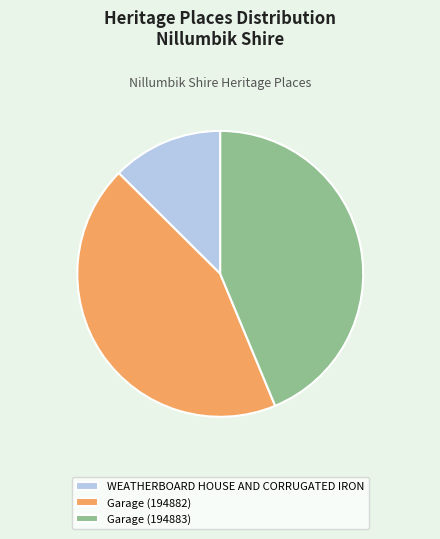

Count the number of slices in the pie.

3